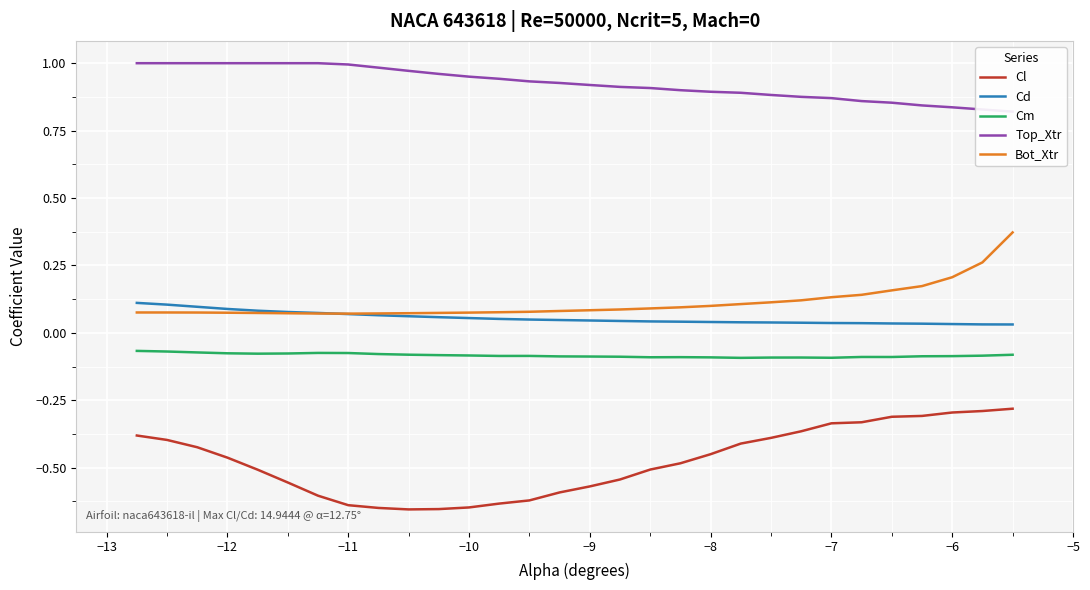

What is the difference between the maximum and second lowest values in the Bot_Xtr series?

0.3